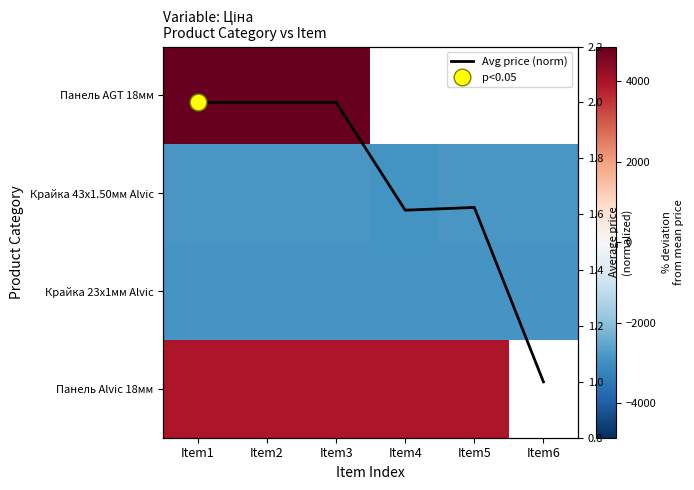

What is the minimum value for Панель Alvic 18мм?

3933.6